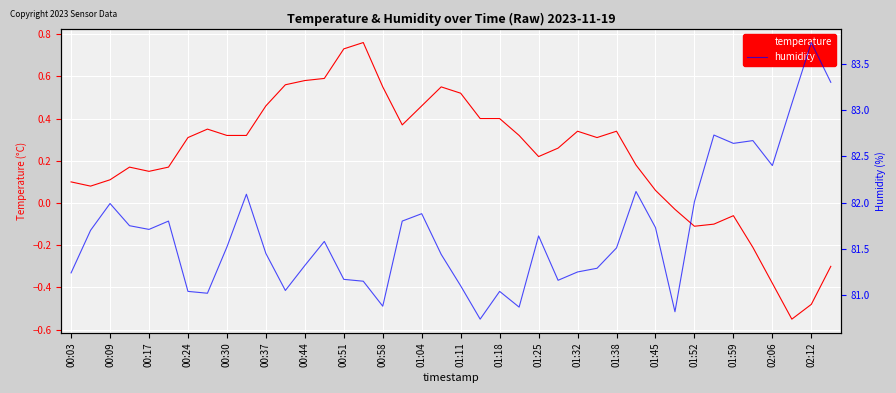

True or false: temperature has a value of 0.3 at 00:51.

False